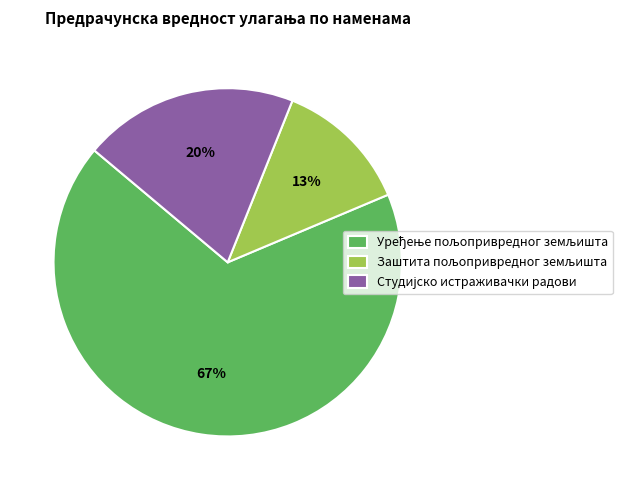

Is there a majority slice in this chart?

Yes